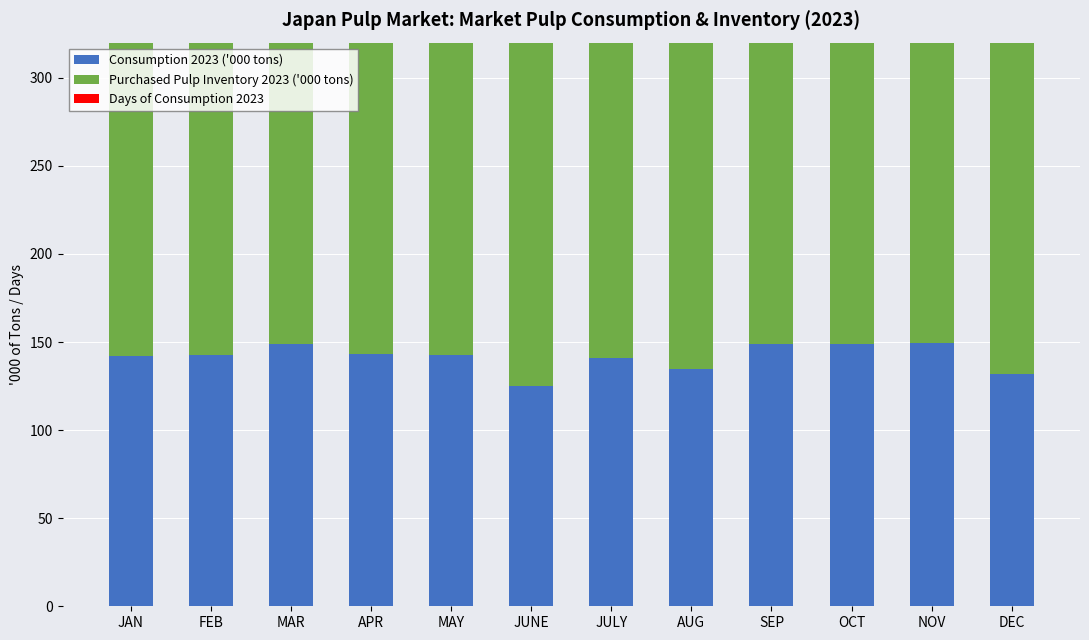

Rank the series at JUNE from highest to lowest value.

Purchased Pulp Inventory 2023 ('000 tons), Consumption 2023 ('000 tons), Days of Consumption 2023